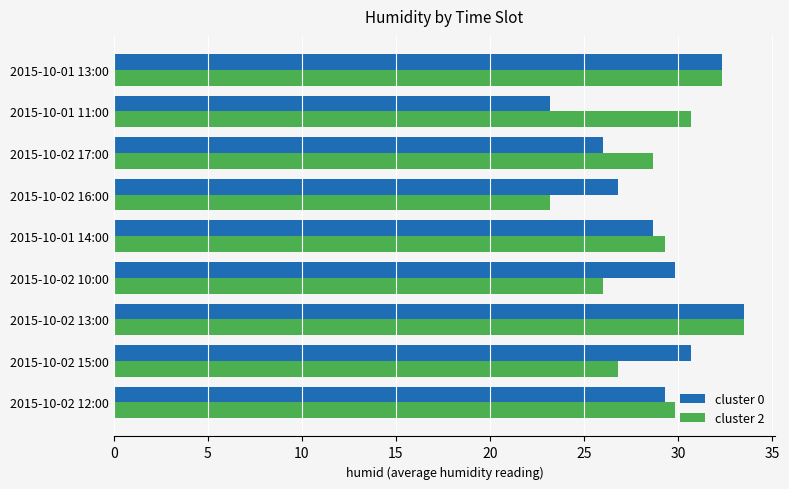

At how many categories does at least one series exceed 31?

2